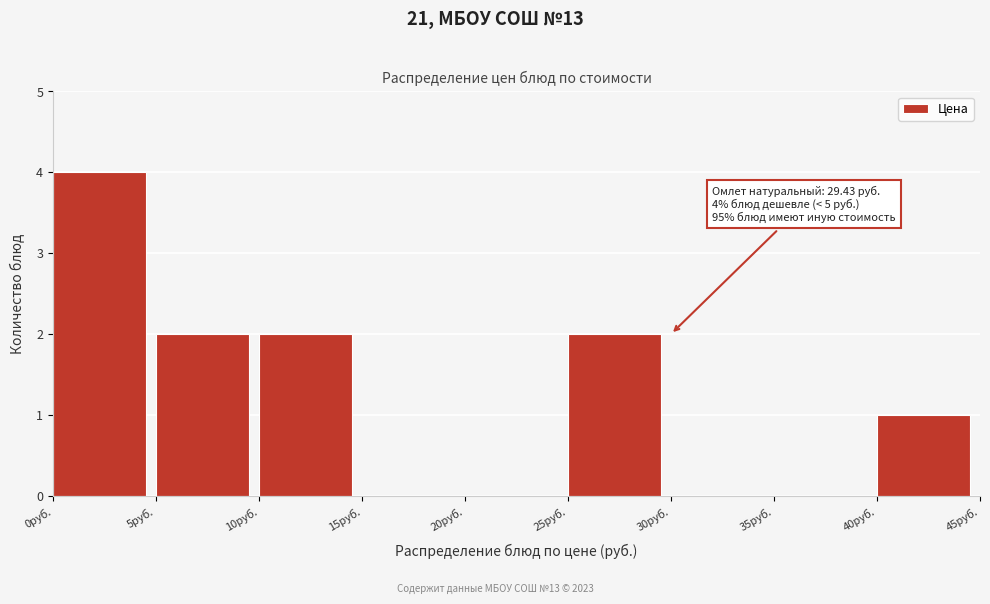

Over which range of the x-axis is the bar tallest?

0 to 5